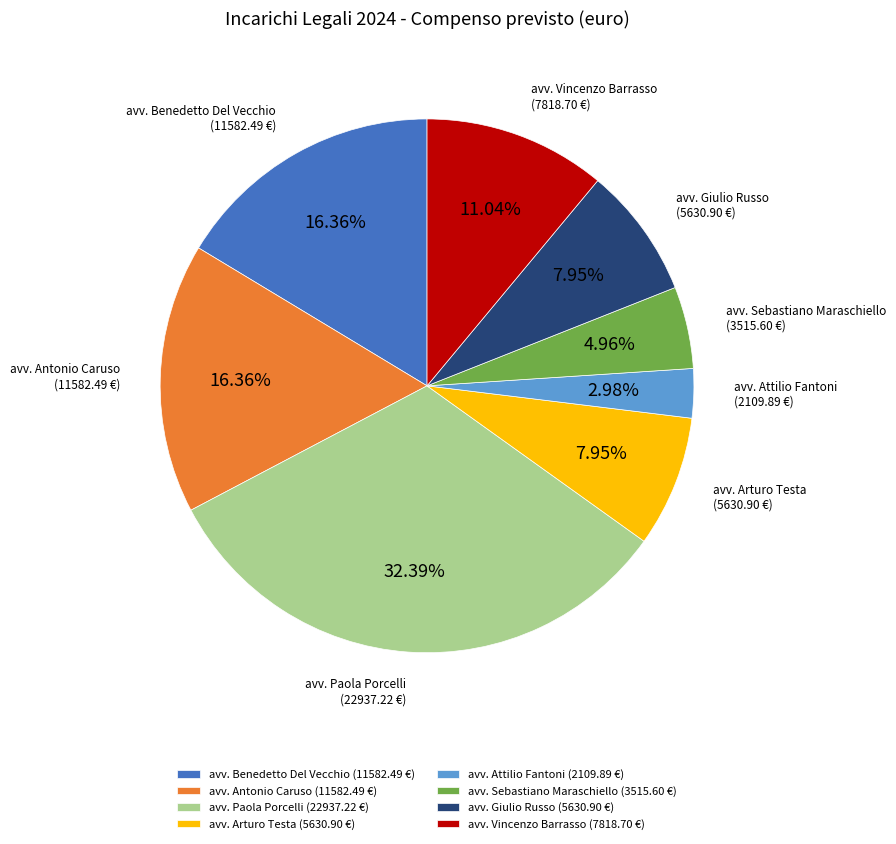

Is it true that avv. Giulio Russo is 21% of the pie?

False